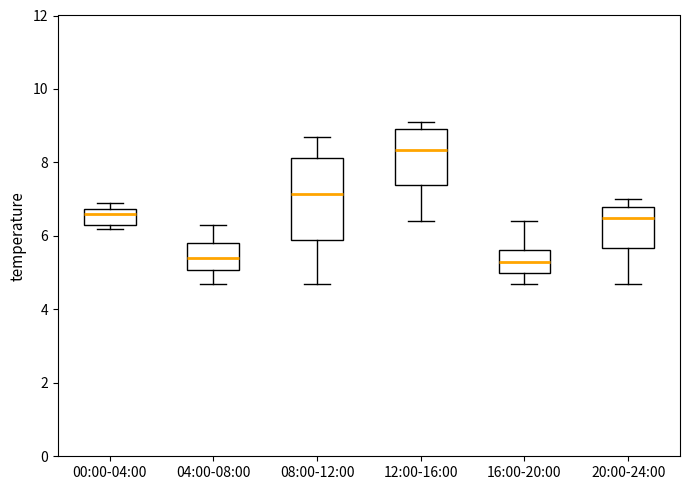

Where does the median line of the box for 20:00-24:00 sit on the y-axis? The values are not printed on the chart, so give them approximately, as read against the axis.

6.6